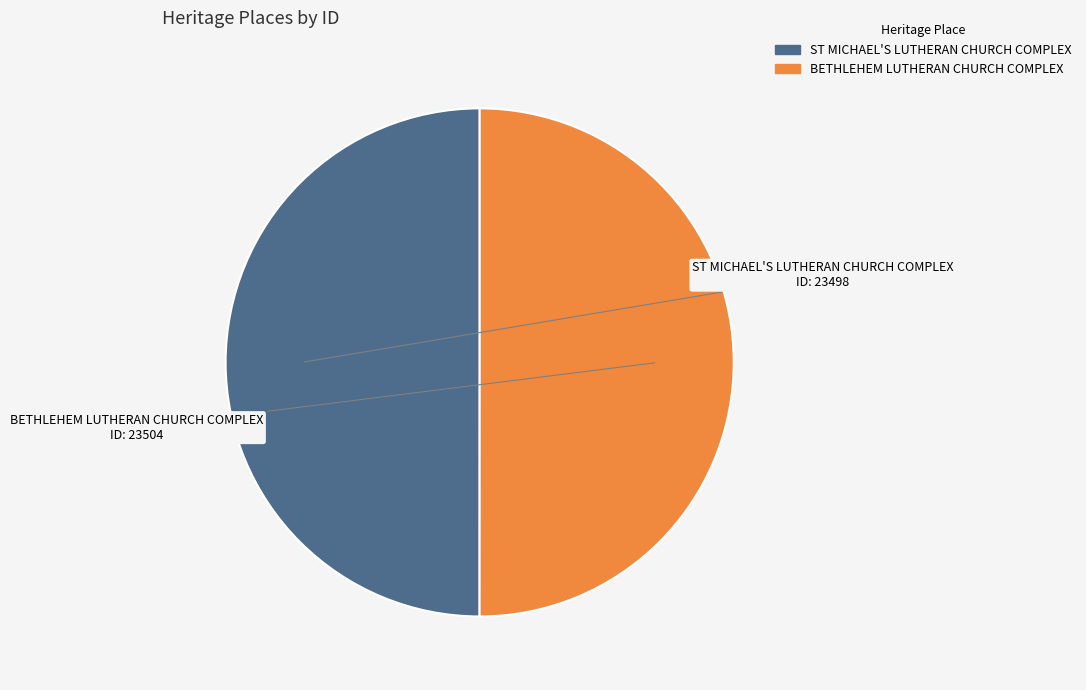

Is it true that BETHLEHEM LUTHERAN CHURCH COMPLEX is 50% of the pie?

True